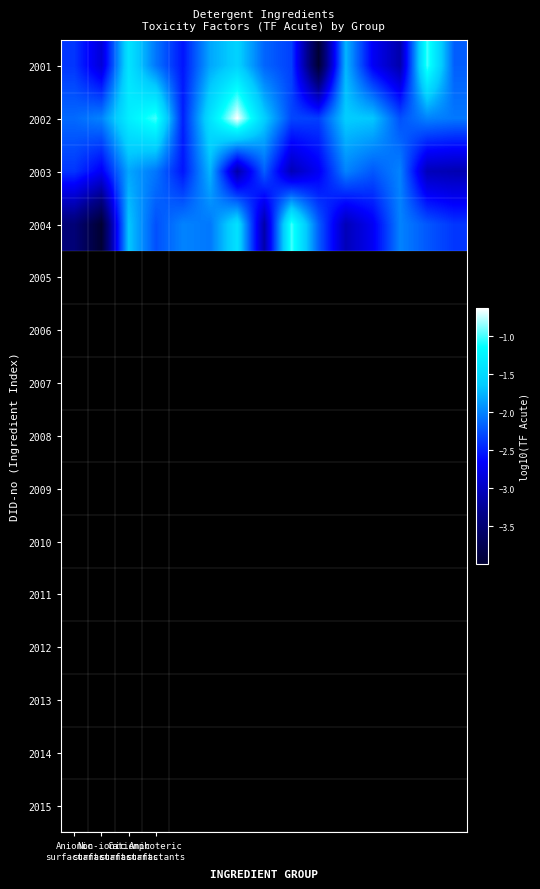

How many categories are shown in the chart?

15